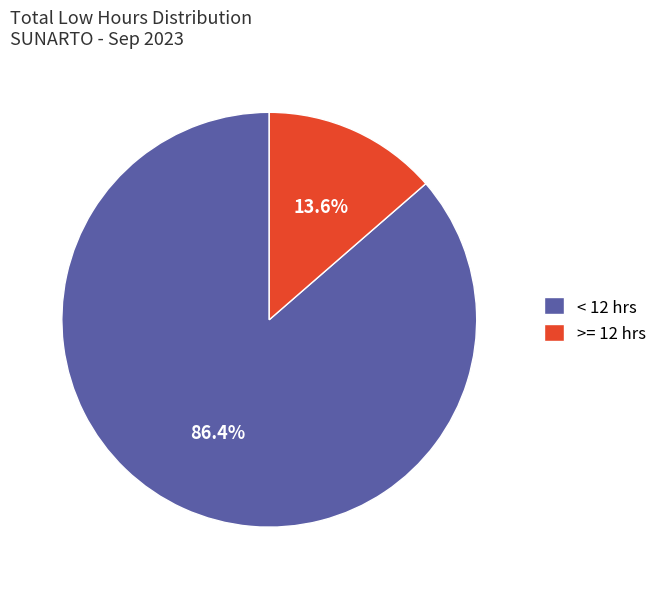

Which category has the smallest portion of the pie?

>= 12 hrs